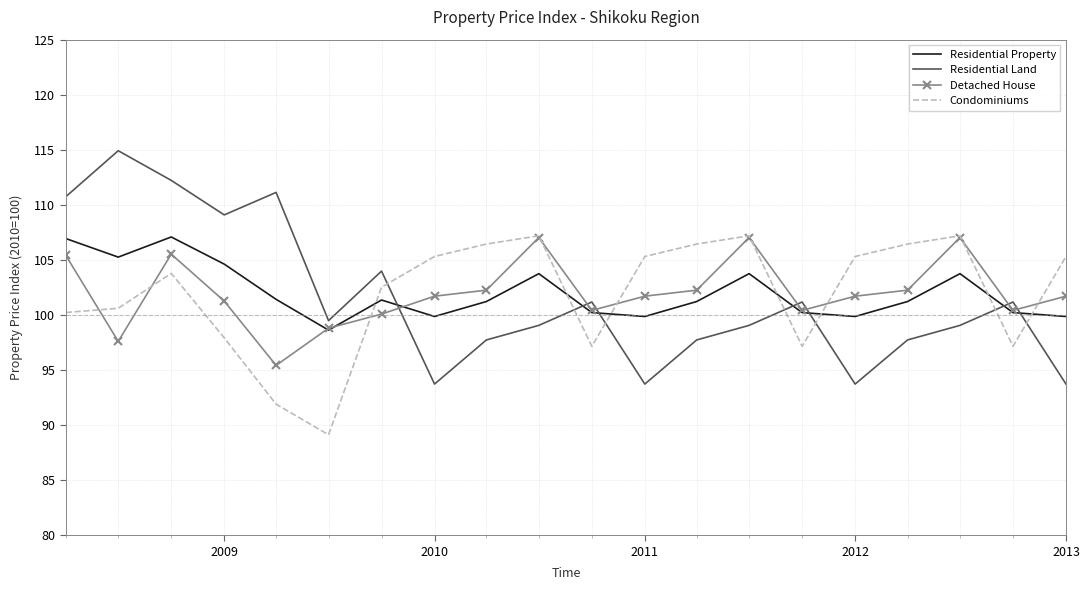

After their last crossing, which series has the higher values: Condominiums or Residential Property?

Condominiums